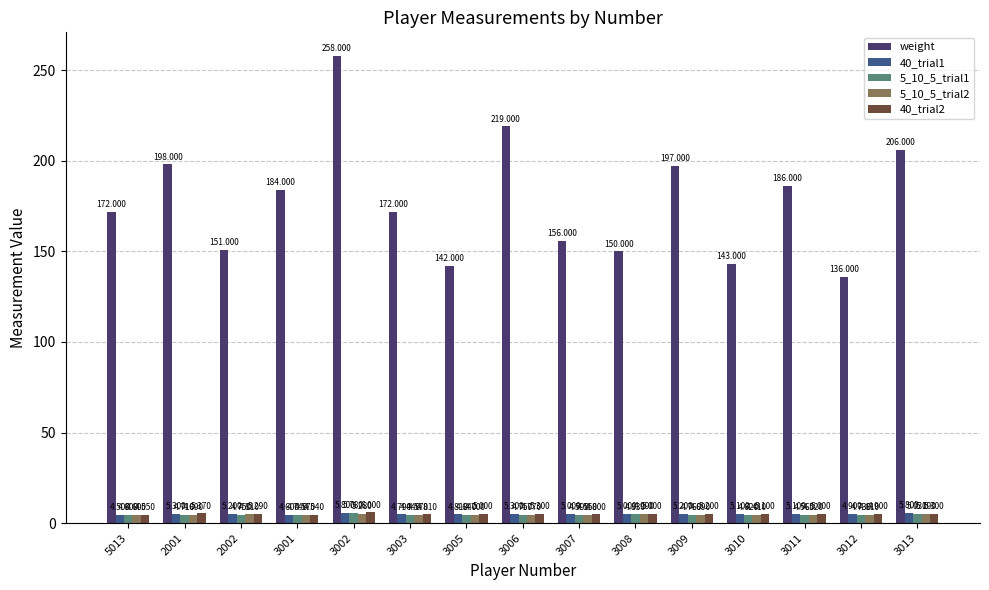

Which category has the highest value in the 40_trial2 series?

3002